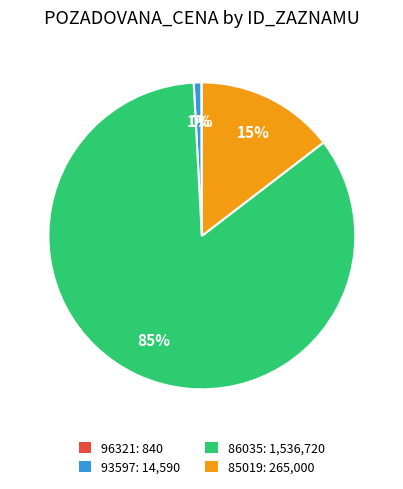

Is 86035 the majority of the pie?

Yes